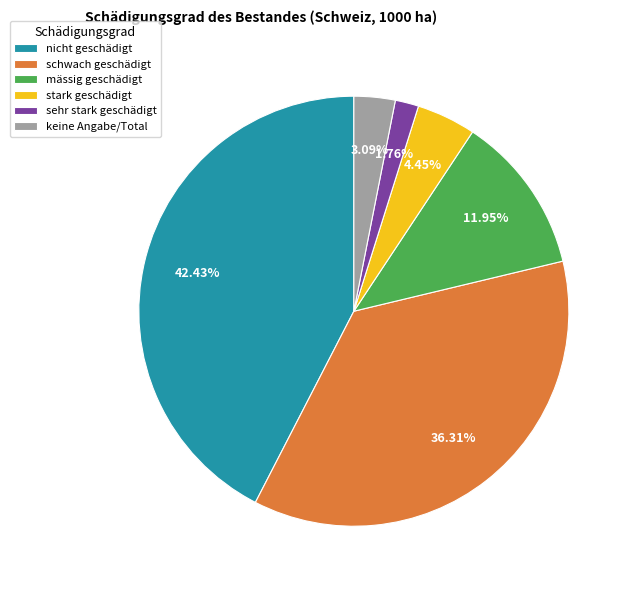

What is the largest slice in the pie chart?

nicht geschädigt